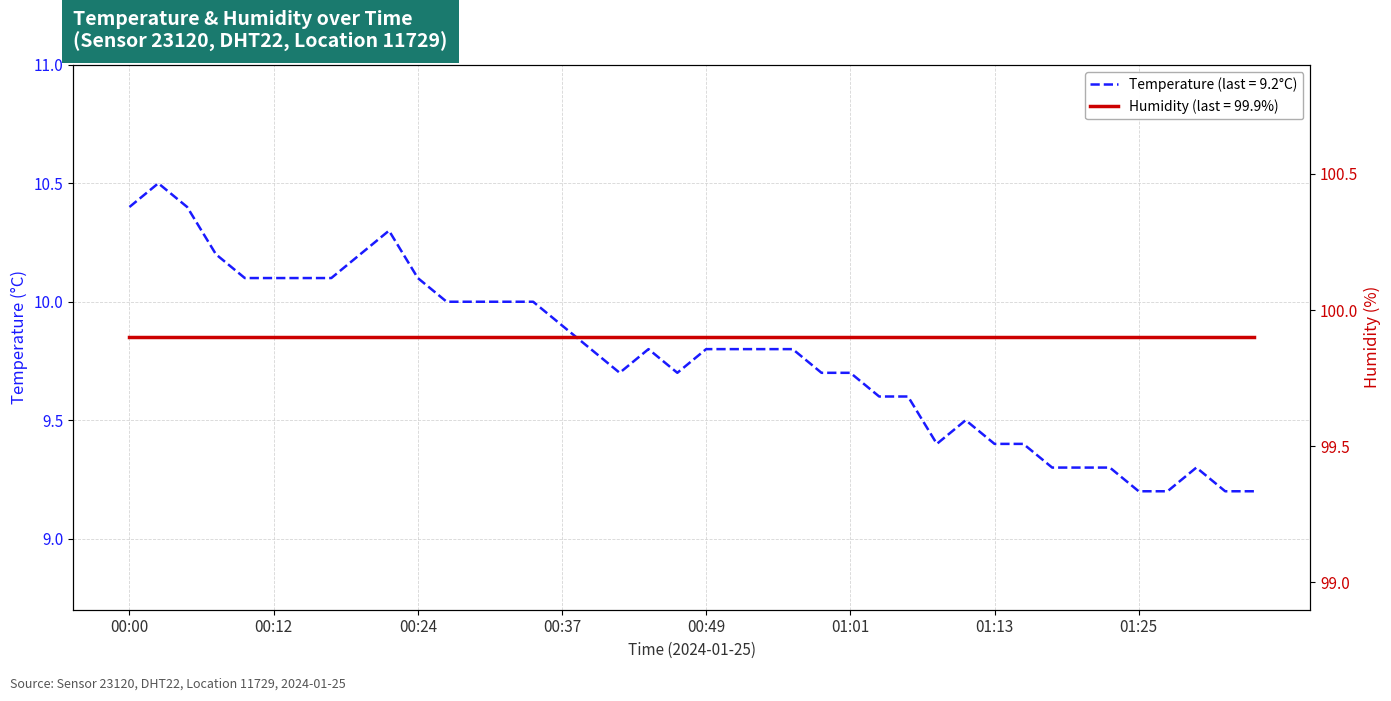

What is the sum of all values?

390.9